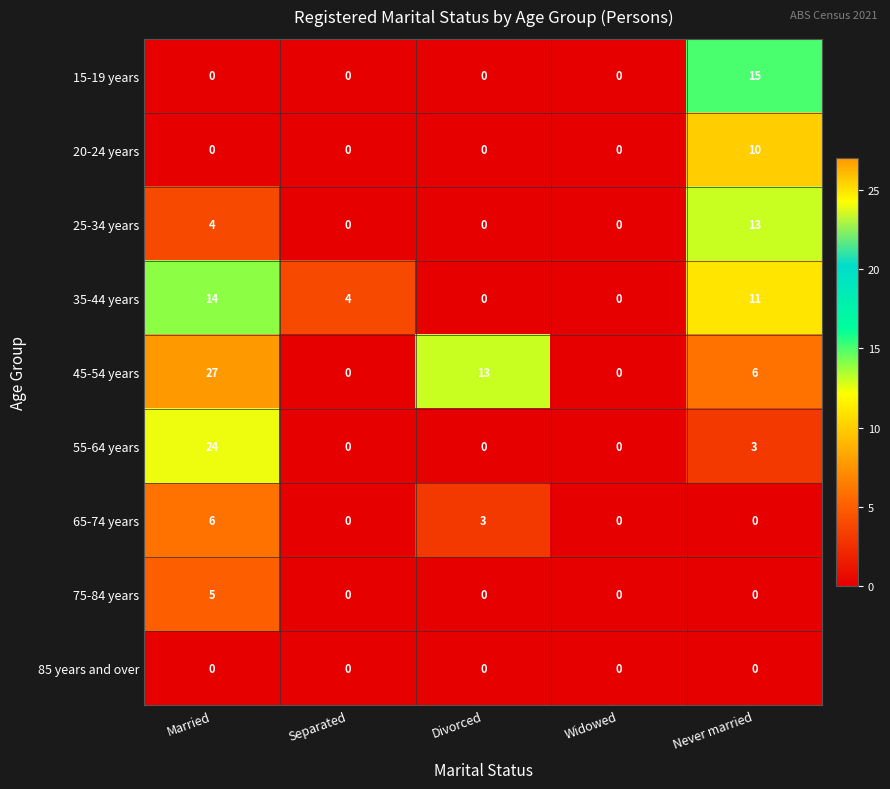

Is it true that 75-84 years equals 0 at Never married?

True